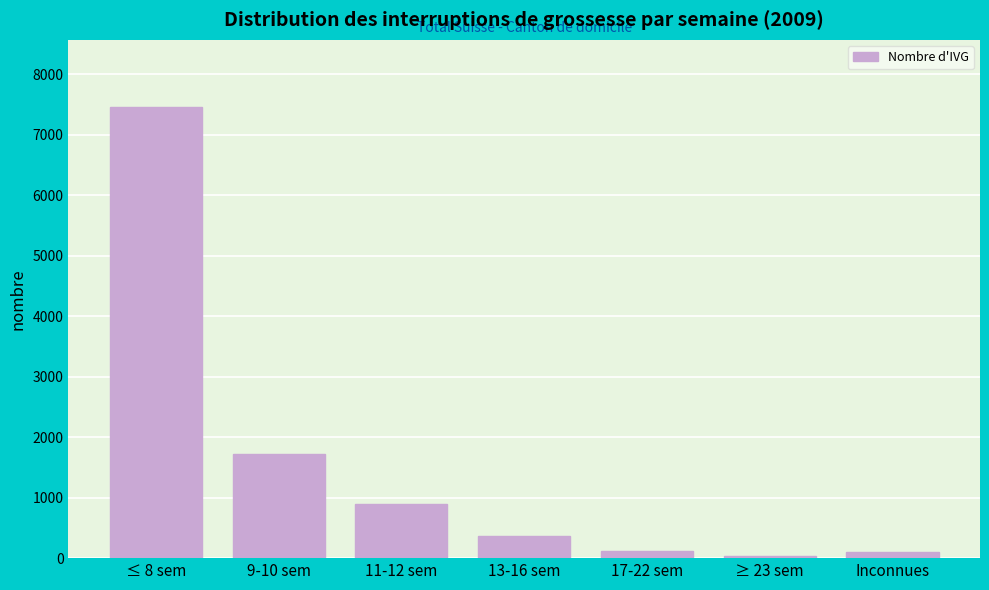

Which label corresponds to the largest value in the chart?

≤ 8 sem